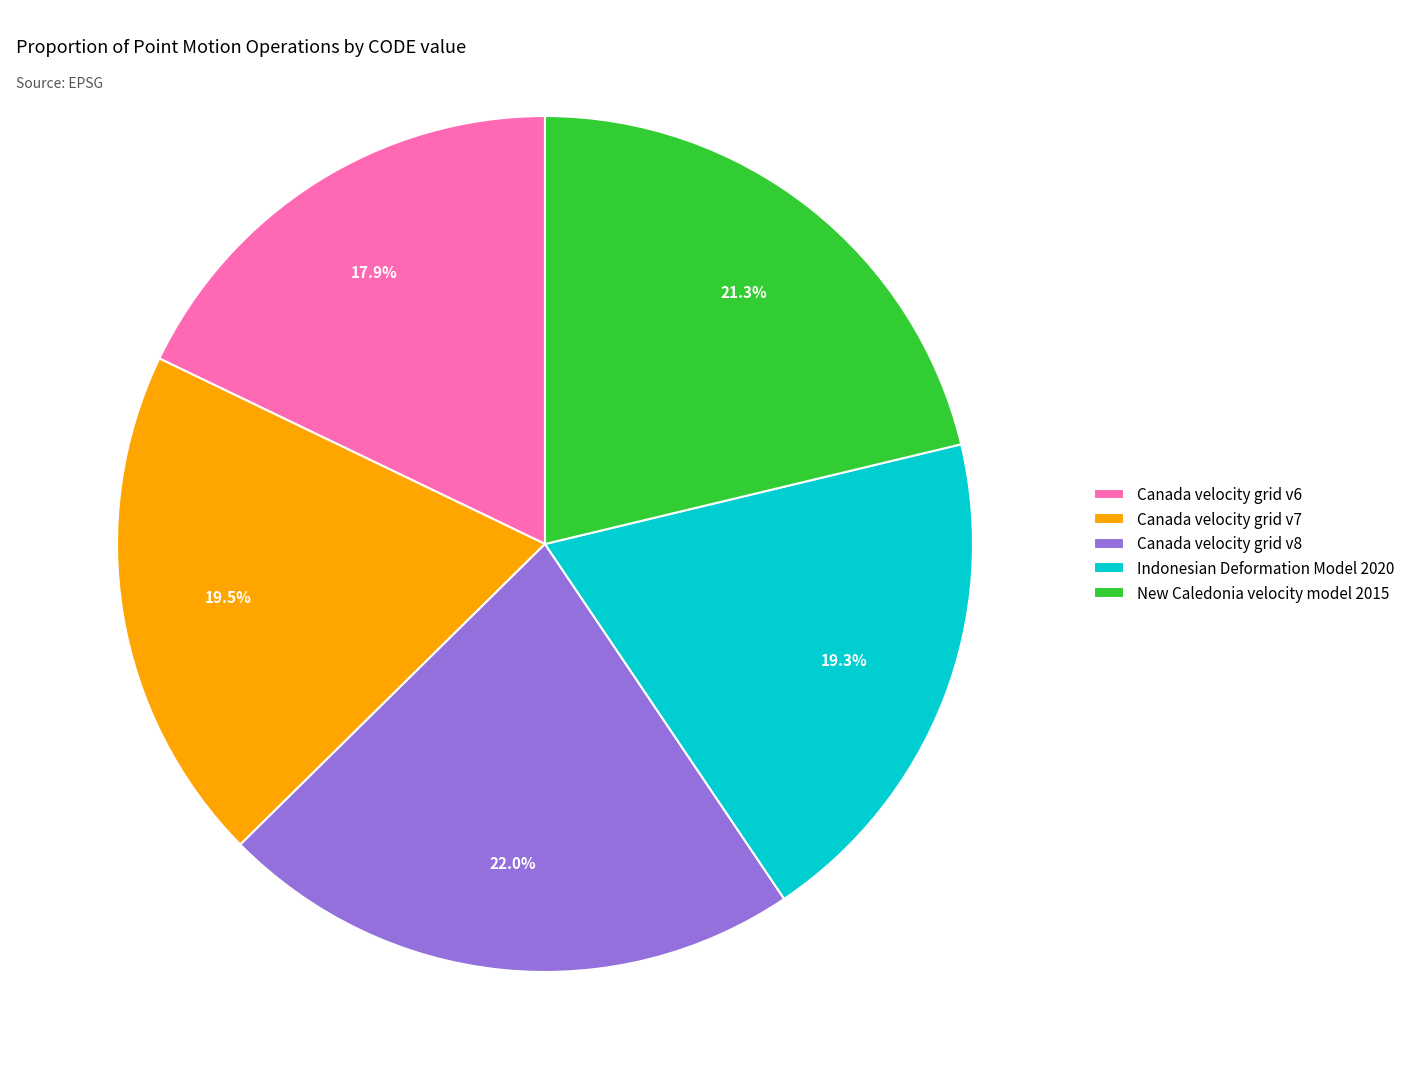

Which slice is the smallest?

Canada velocity grid v6